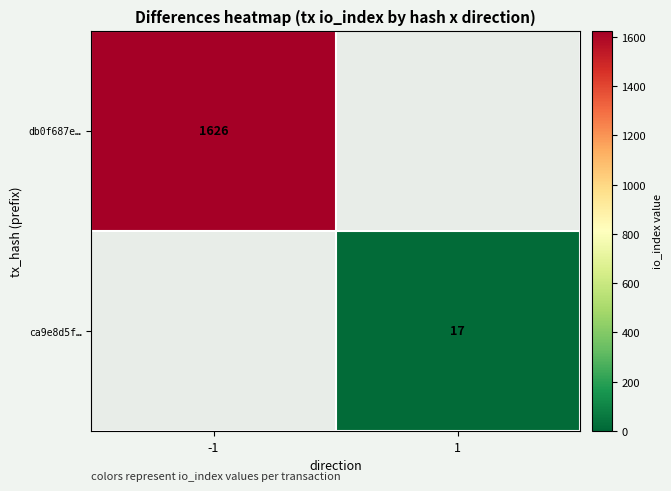

Is the value of db0f687e… at -1 greater than the value of ca9e8d5f… at 1?

Yes